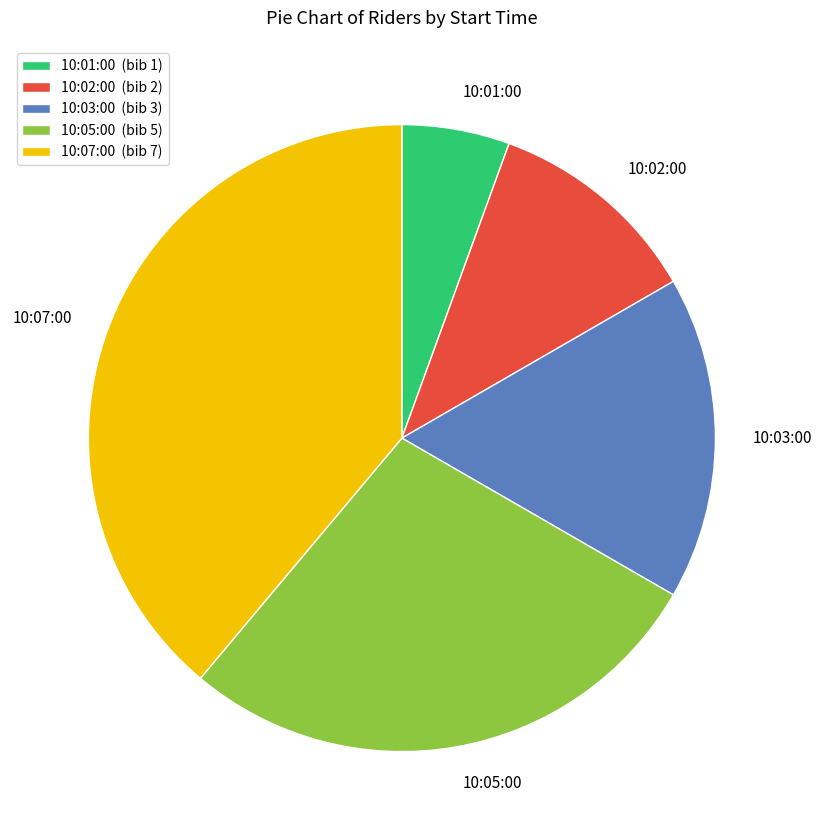

Rank the categories by value from lowest to highest.

10:01:00, 10:02:00, 10:03:00, 10:05:00, 10:07:00